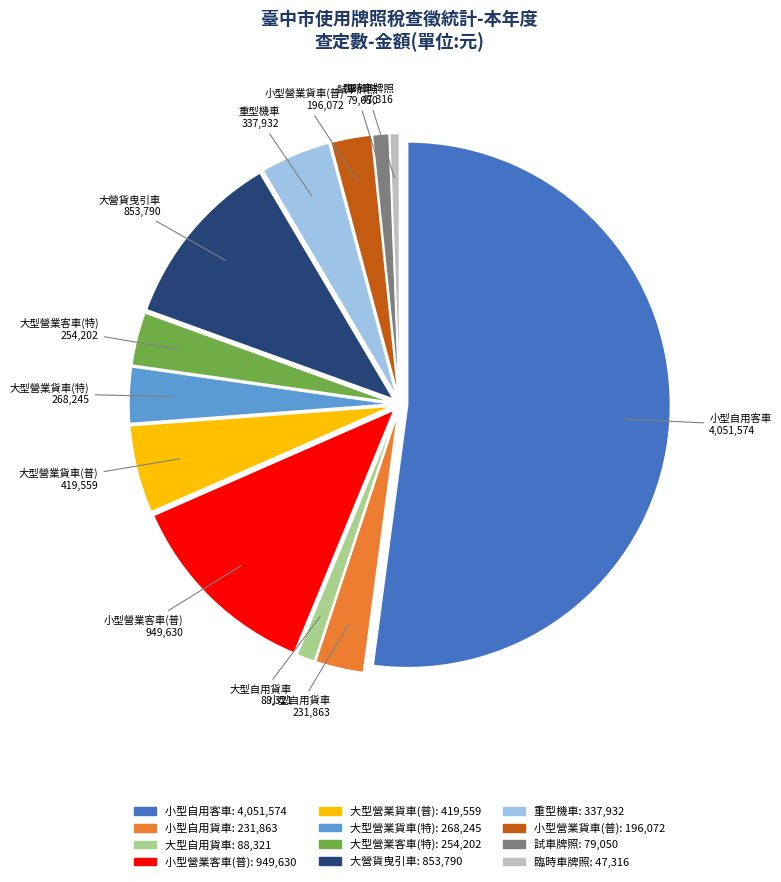

Is it true that 大營貨曳引車 is 11% of the pie?

True